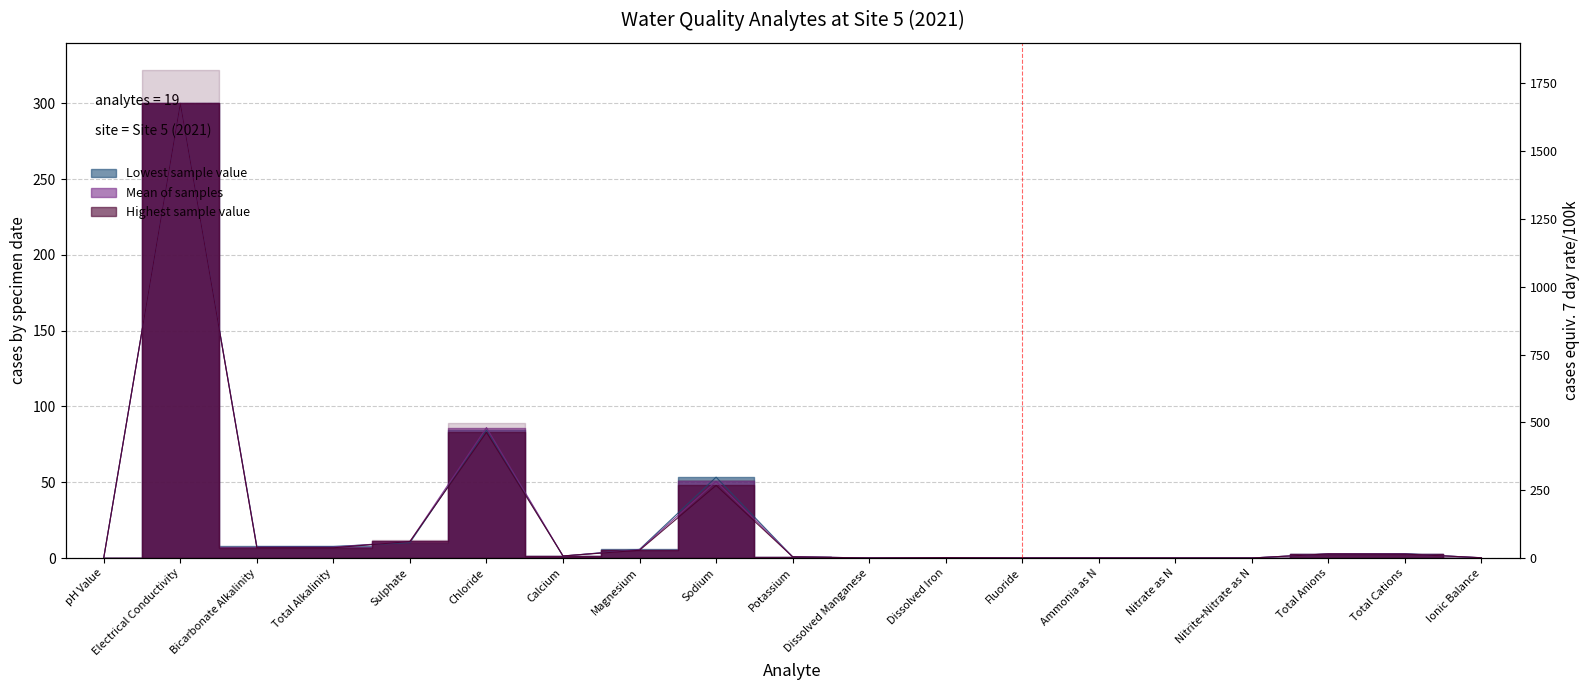

After their last crossing, which series has the higher values: Mean of samples or Highest sample value?

Highest sample value